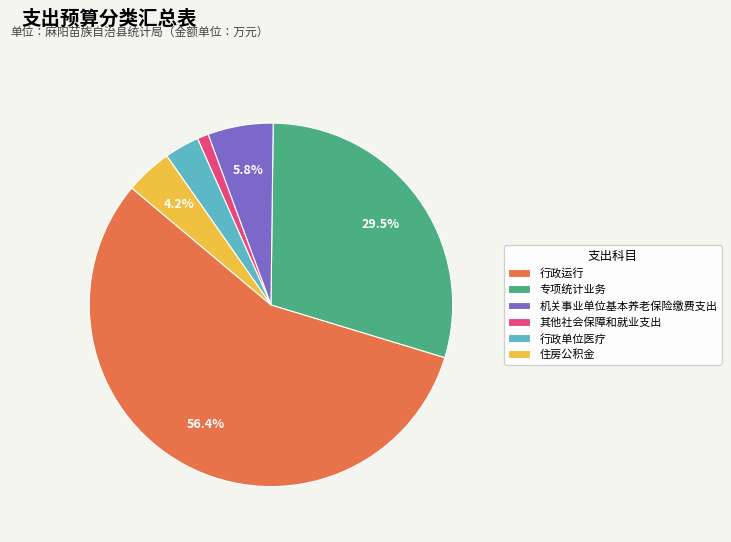

Is there a majority slice in this chart?

Yes